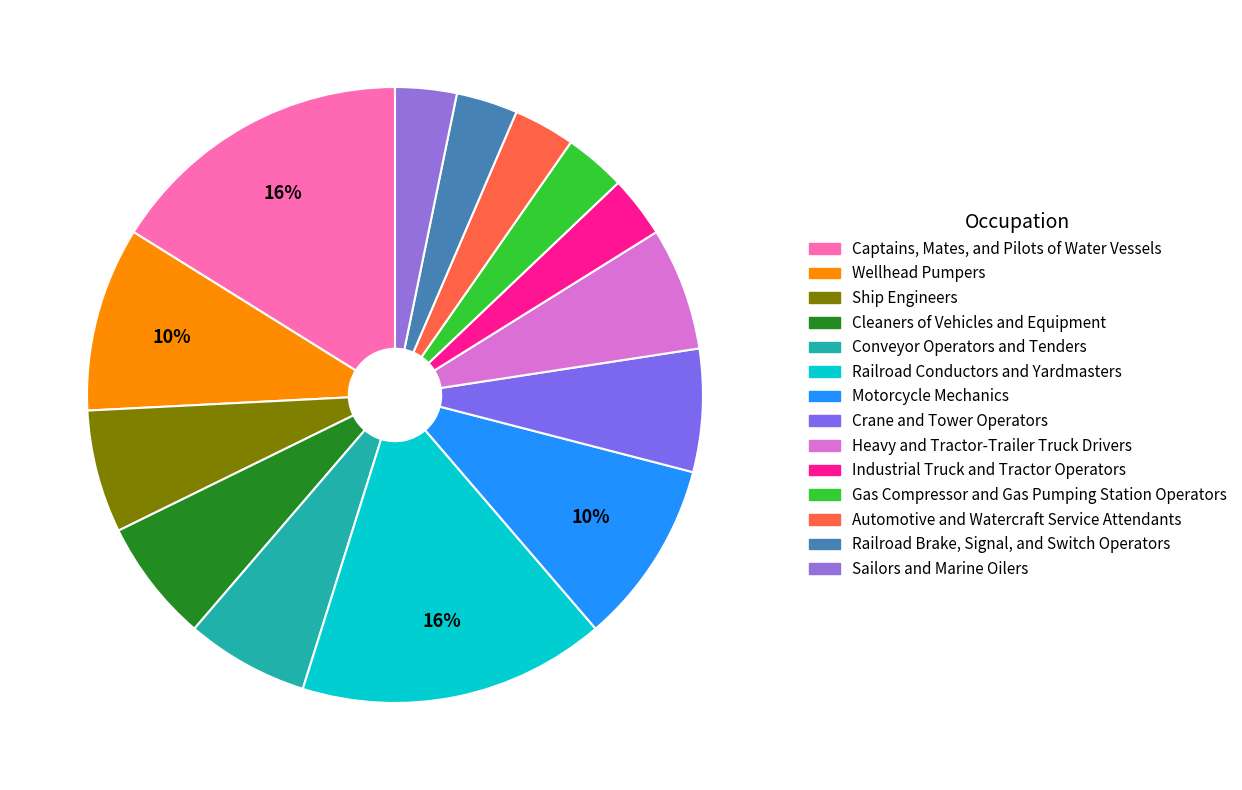

True or false: Automotive and Watercraft Service Attendants accounts for 3% of the total.

True